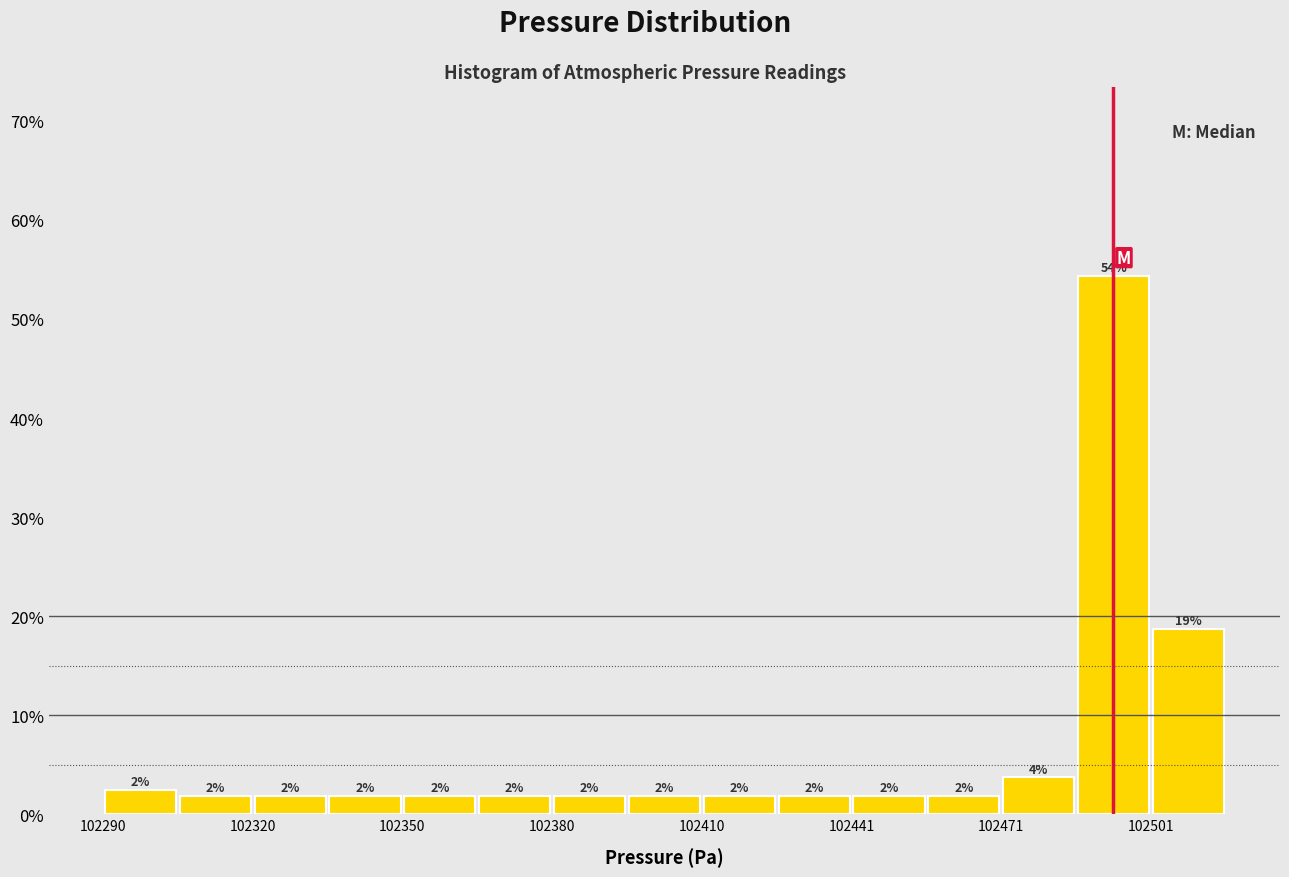

Around what value on the x-axis is the tallest bar? Give the approximate position of its centre, as read against the axis.

102495